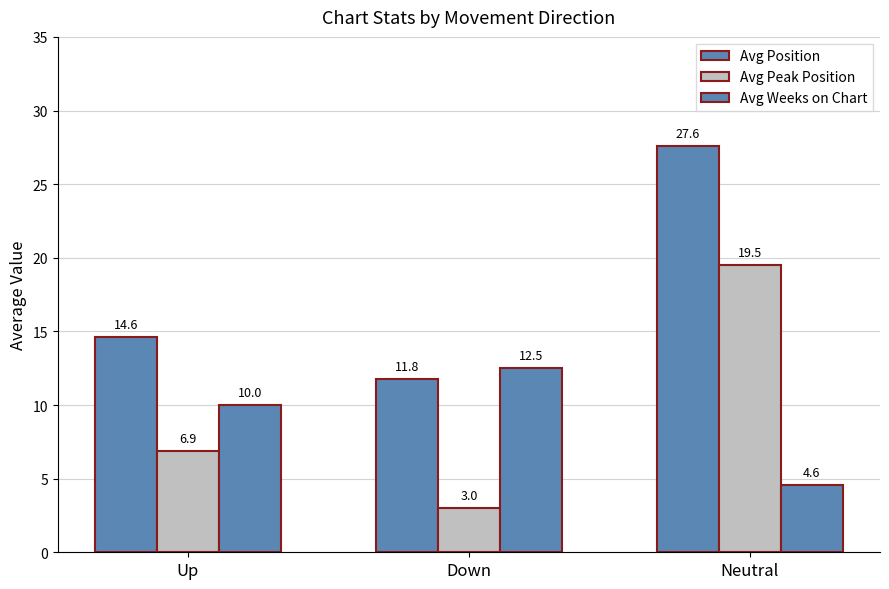

What is the difference between the maximum and second lowest values in the Avg Weeks on Chart series?

2.5